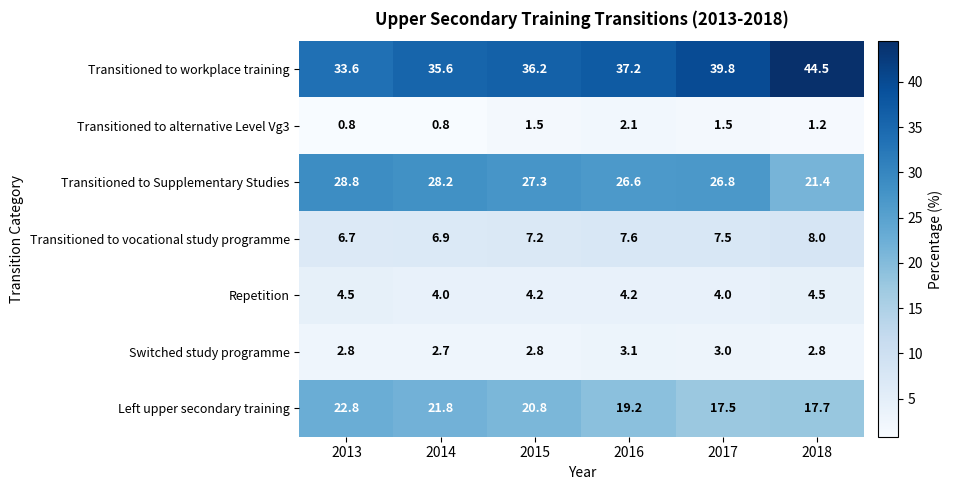

What is the smallest value displayed?

0.8